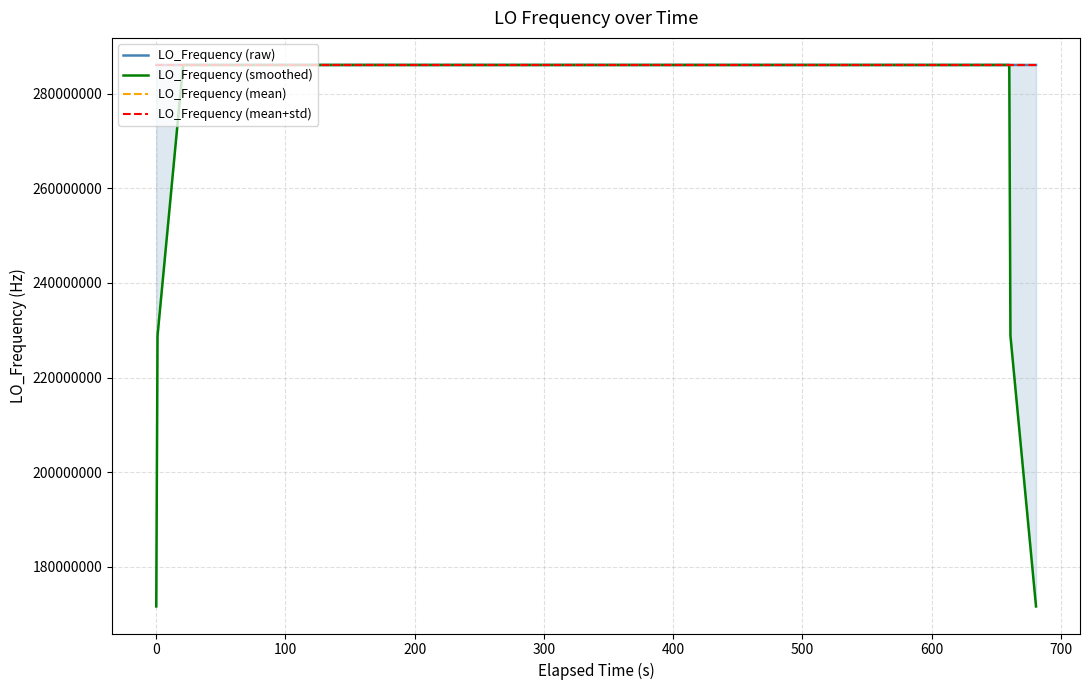

True or false: LO_Frequency (raw) has more than 1 interior local peaks.

True